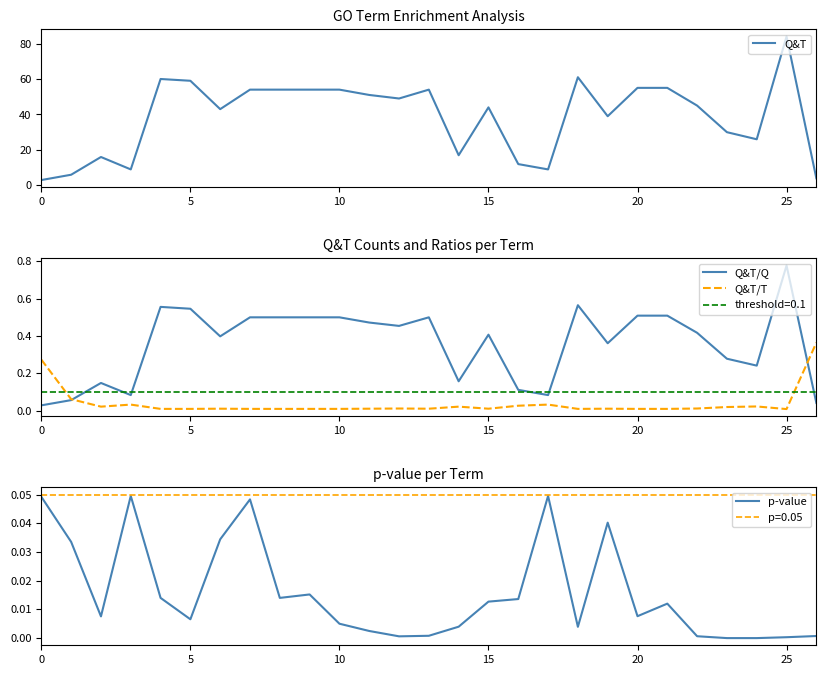

What is the difference between the maximum and minimum values in the Q&T/Q series?

0.8